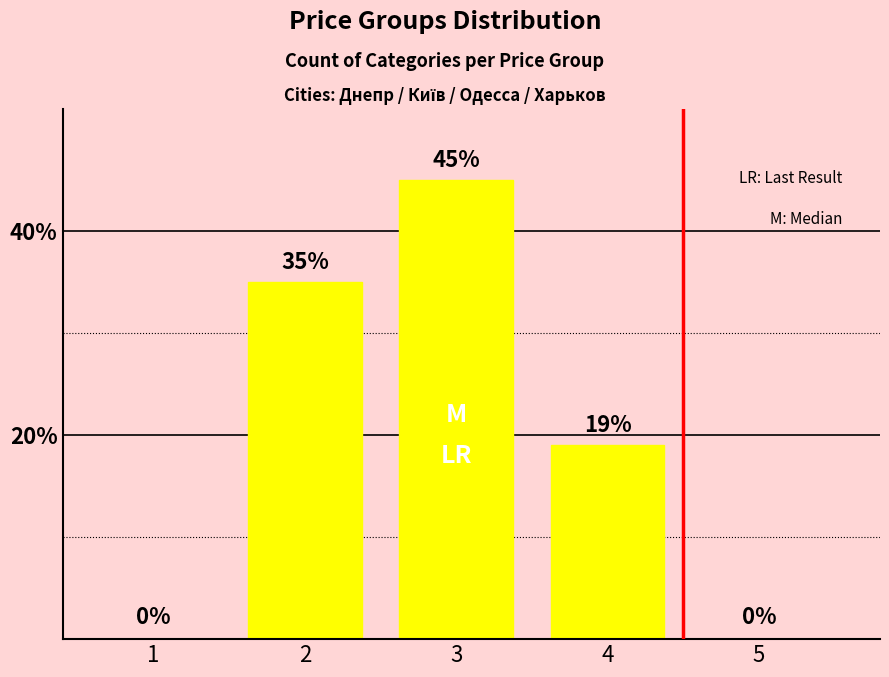

What is the approximate value at 4, to the nearest 5?

20